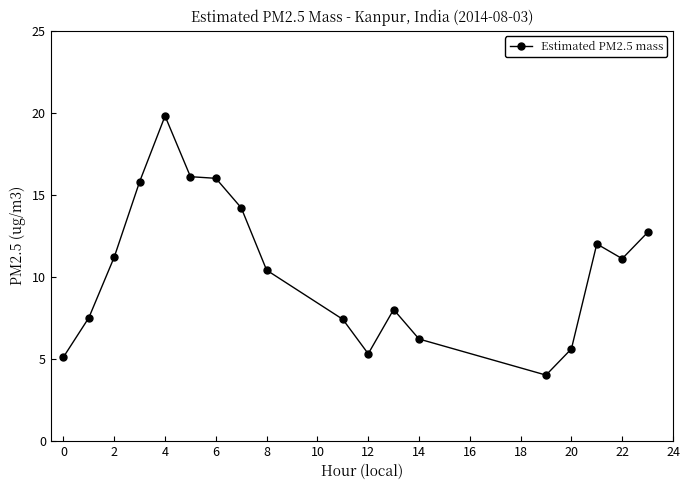

What is the average value?

10.5